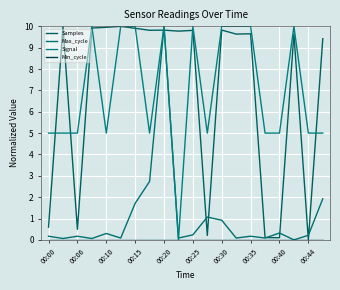

What is the difference between the maximum and minimum values in the Max_cycle series?

10.0